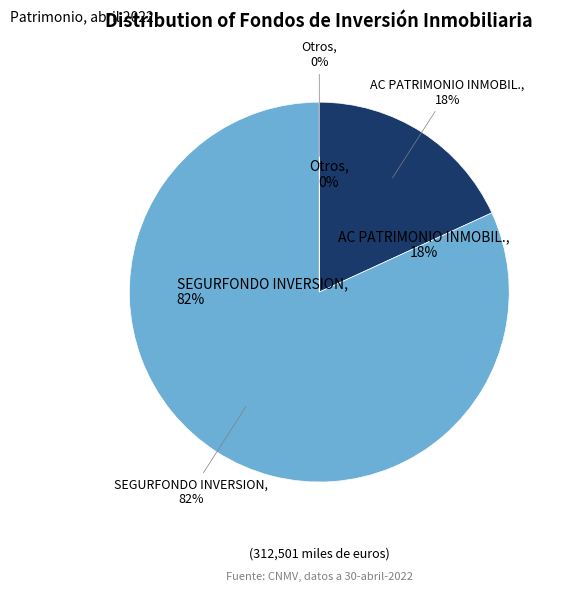

The SEGURFONDO INVERSION slice represents 34% of the pie. True or false?

False